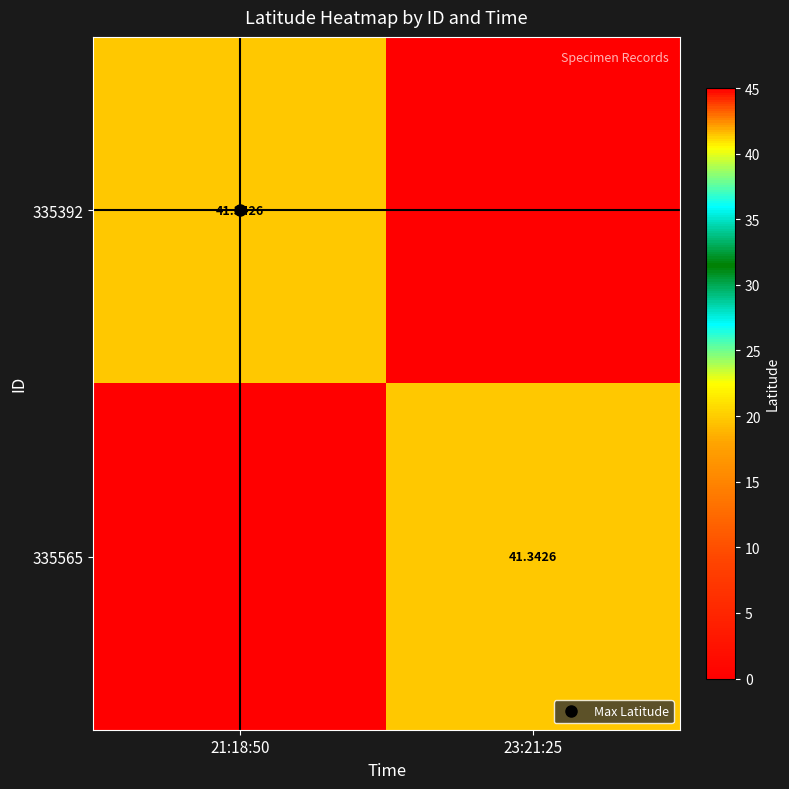

What is the difference between the maximum and minimum values in the 335392 series?

41.3